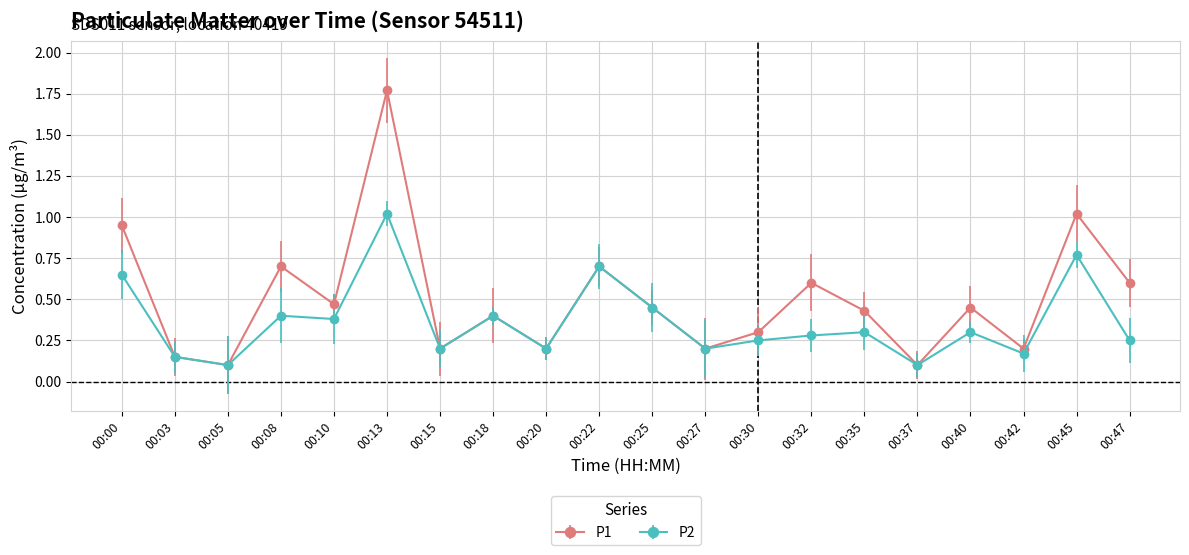

Between 00:37 and 00:45, which series saw the biggest shift?

P1